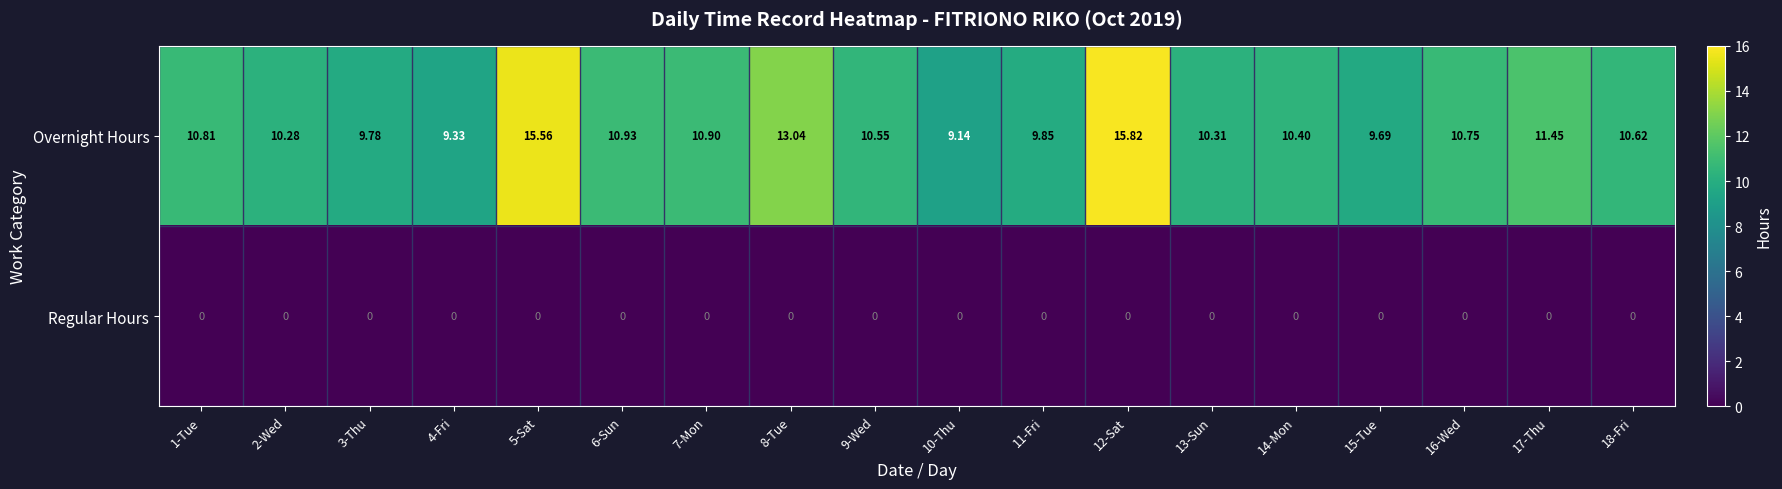

Is the value of Overnight Hours at 9-Wed greater than the value of Regular Hours at 11-Fri?

Yes